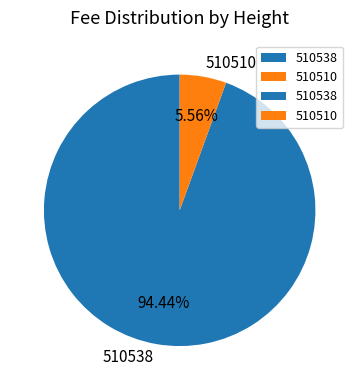

To the nearest percent, what is the average slice percentage?

50%